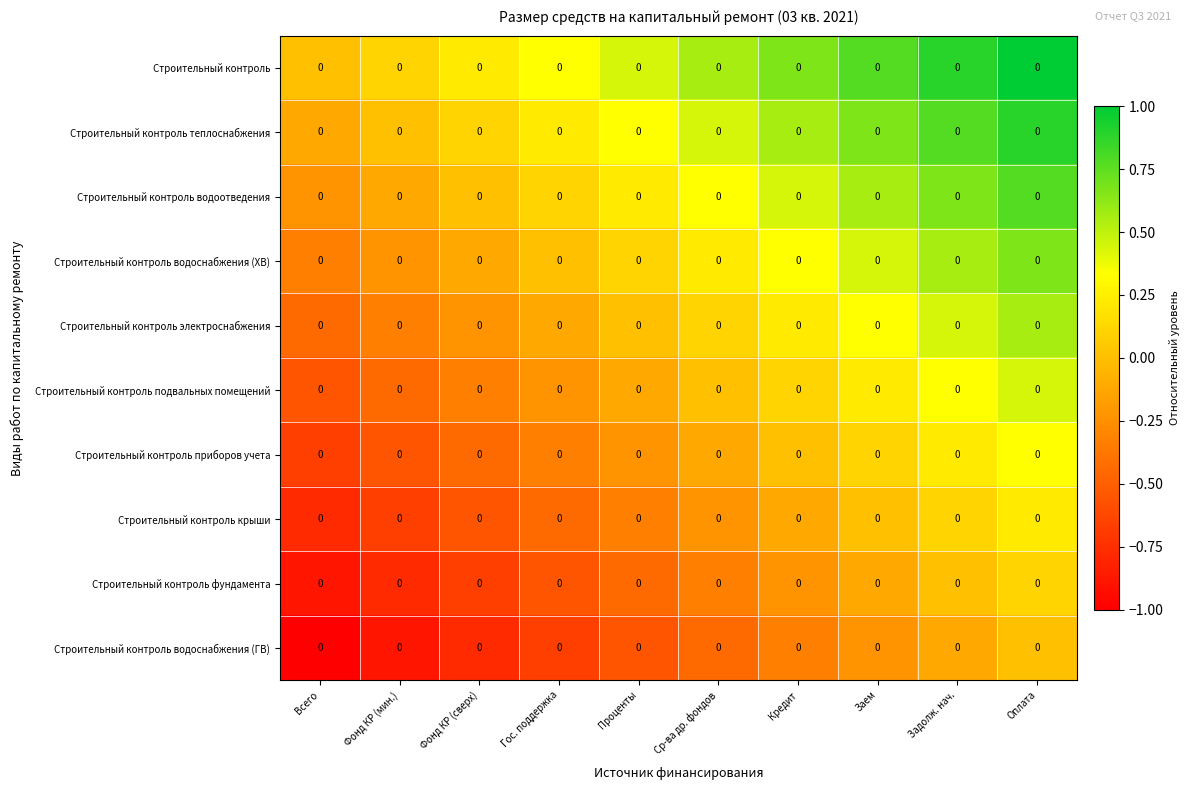

How many distinct data groups are displayed?

10